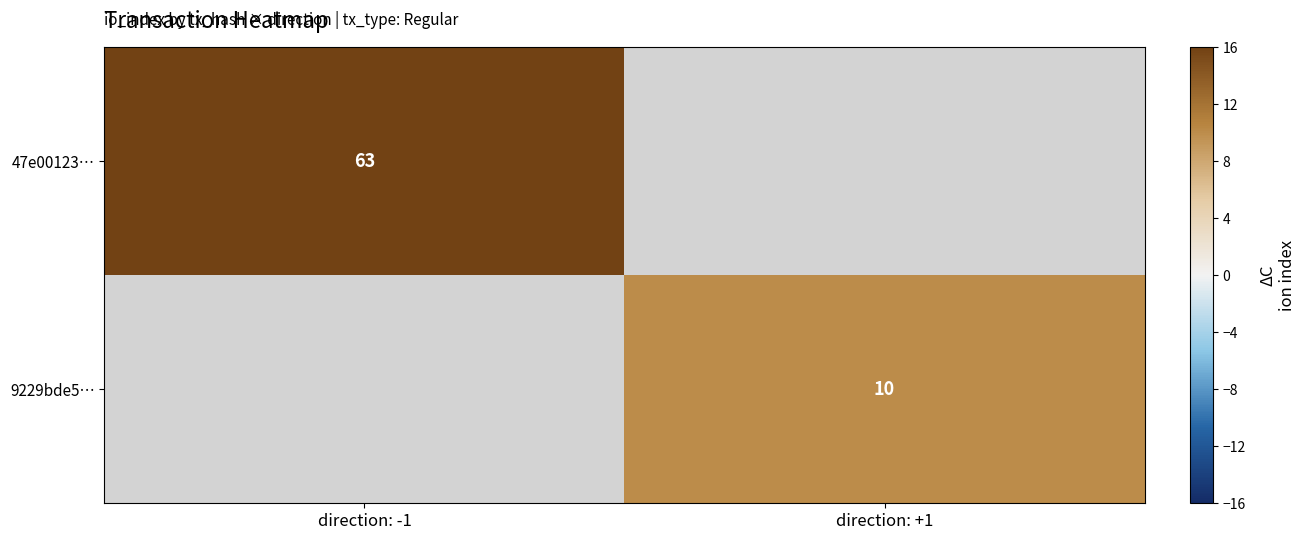

True or false: 47e00123… has a value of 22 at direction: -1.

False